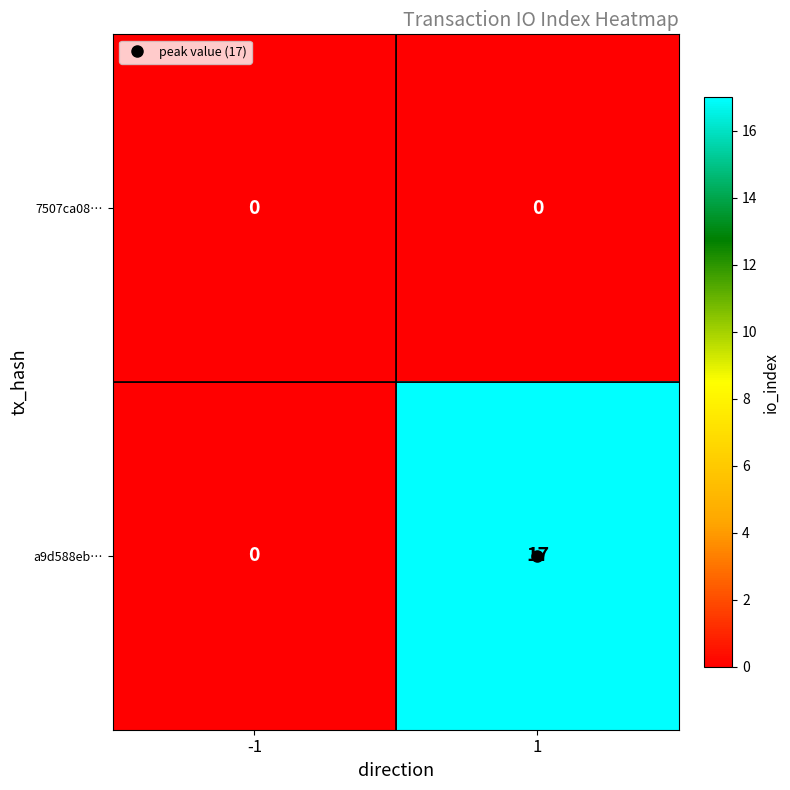

Which series has the largest range (max minus min)?

a9d588eb…